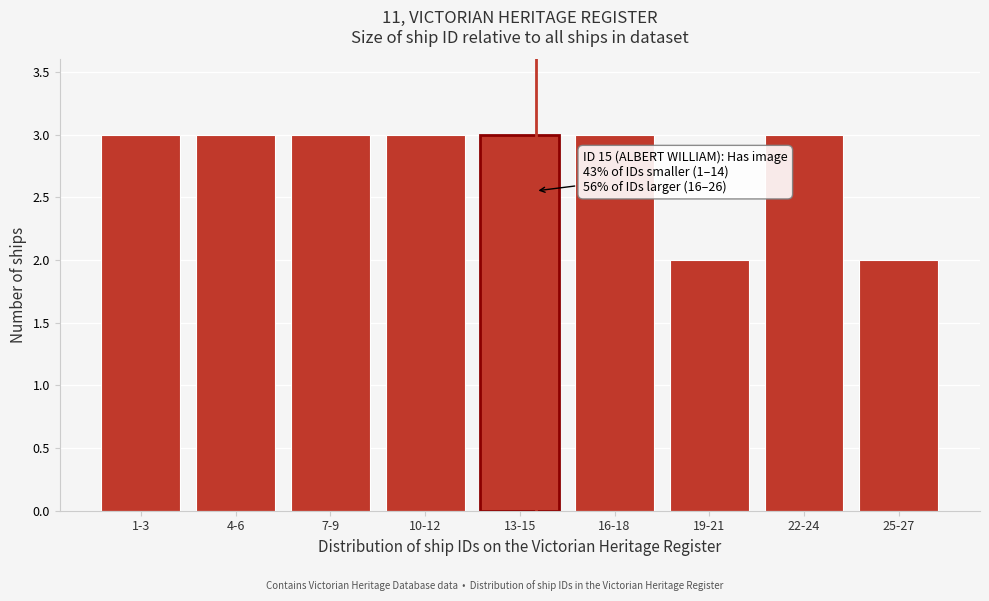

Reading right to left, list all the values displayed in this chart.

25-27=2	22-24=3	19-21=2	16-18=3	13-15=3	10-12=3	7-9=3	4-6=3	1-3=3